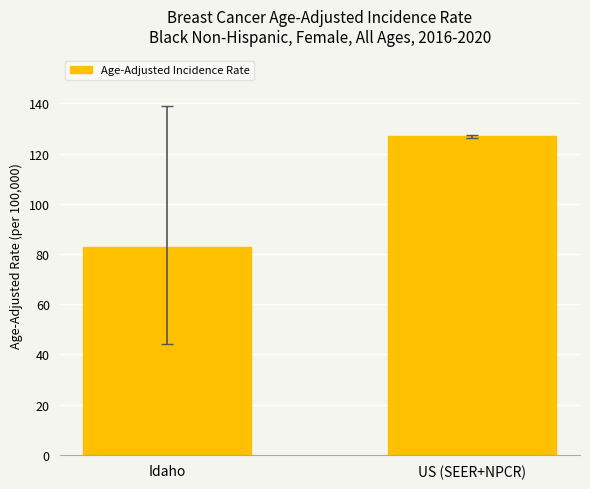

Reading right to left, extract all data points from this chart.

126.9	82.7